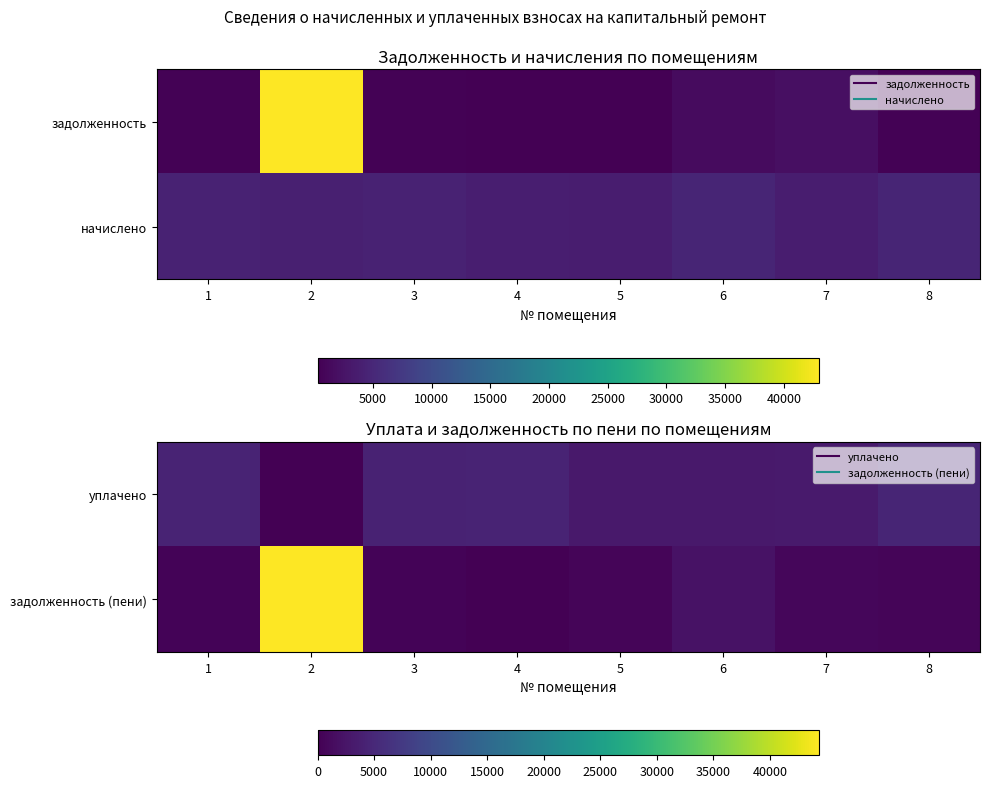

Rank the categories by уплачено value from lowest to highest.

2, 5, 6, 7, 3, 4, 1, 8